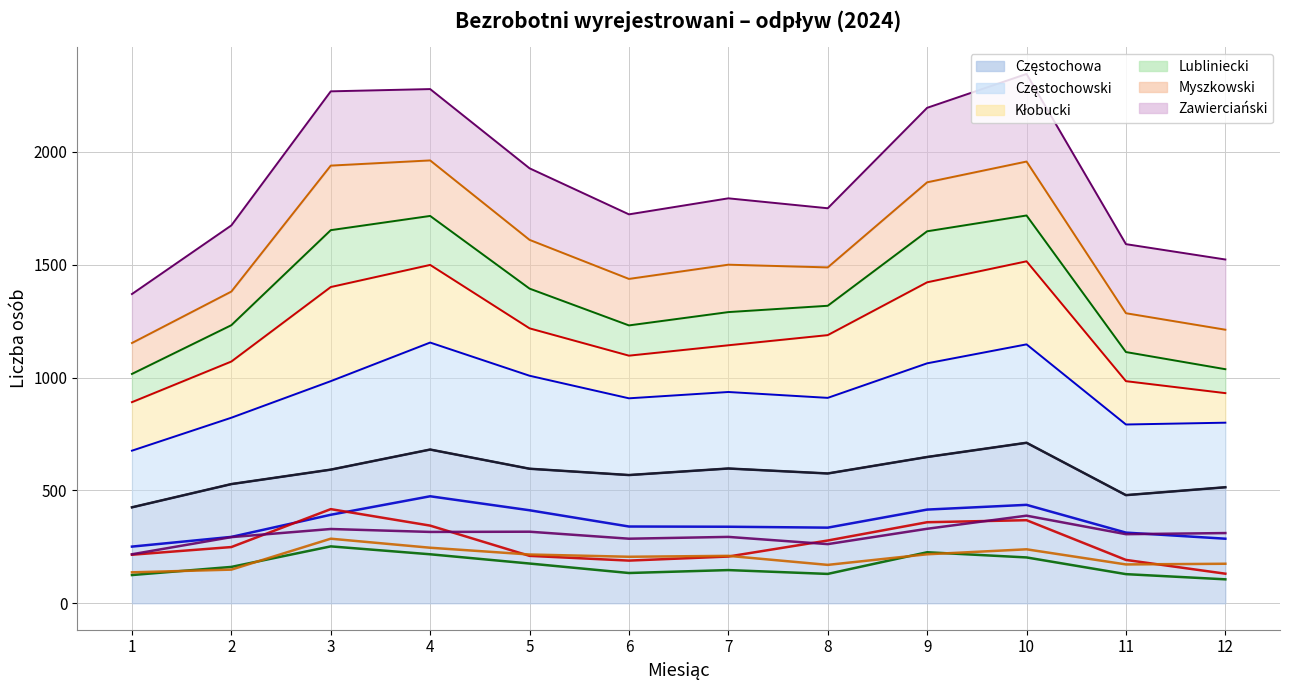

What is the value of the Myszkowski point at the 8th from the left?

170